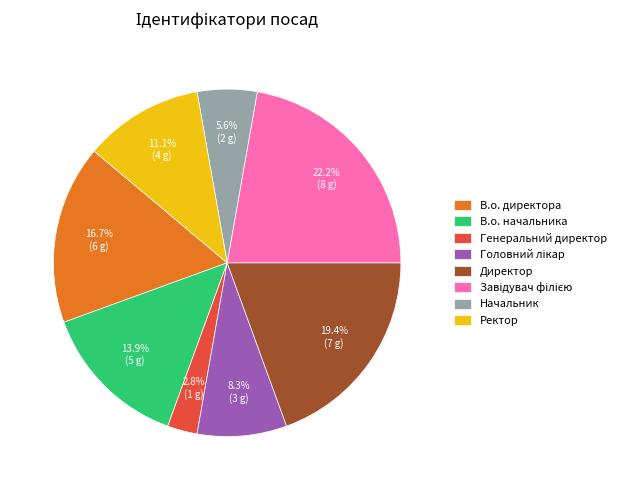

Count the number of slices in the pie.

8